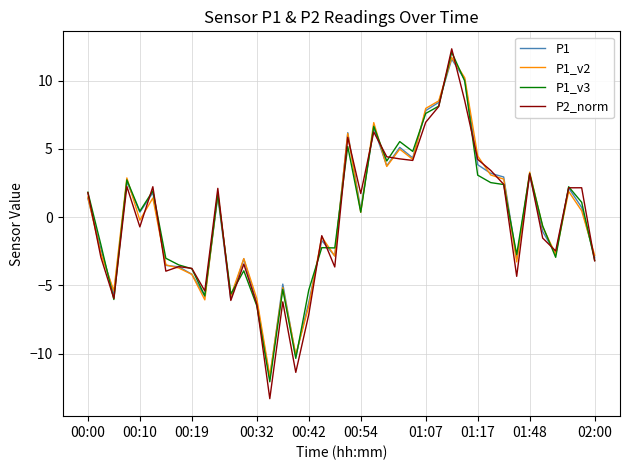

Which series has the largest range (max minus min)?

P2_norm